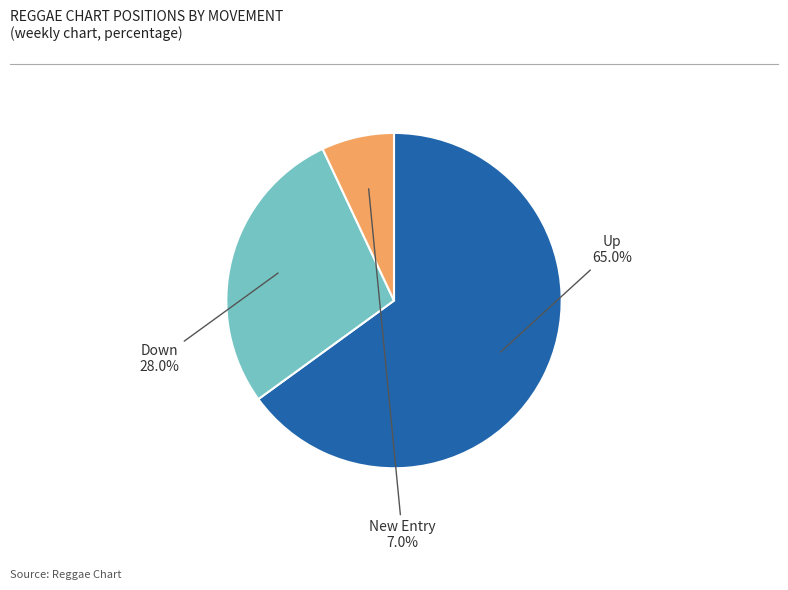

Is there any slice that represents more than half of the pie?

Yes